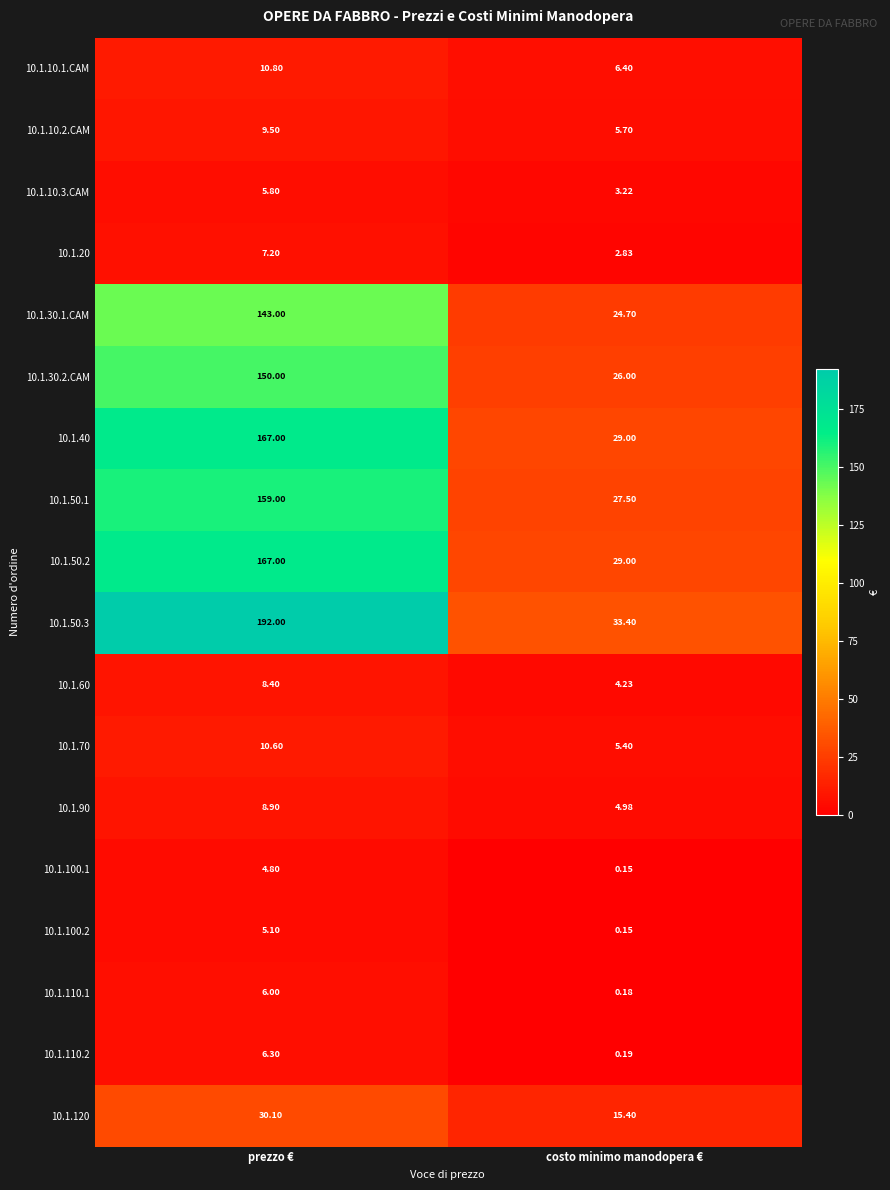

At which category is the sum across all series the highest?

prezzo €